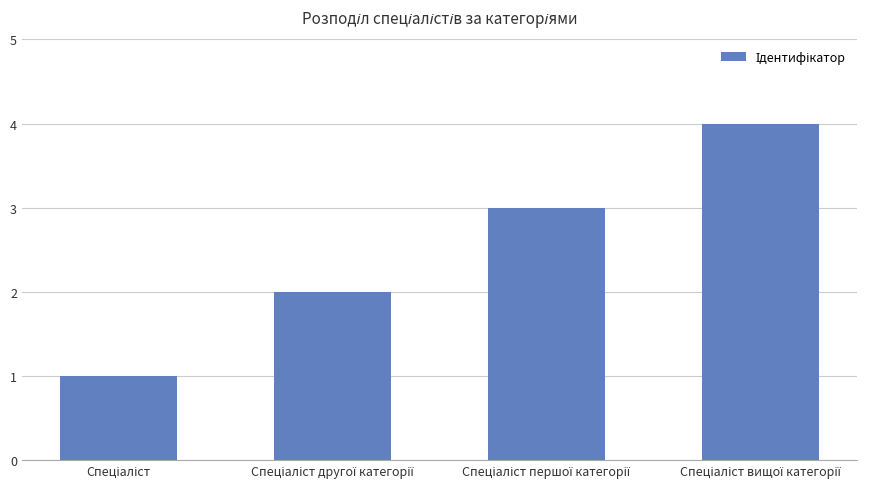

What is the maximum value shown in the chart?

4